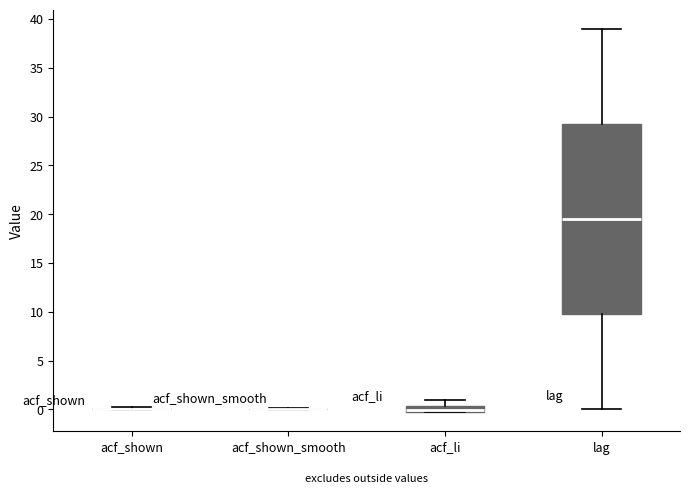

Which box is the tallest, from its lower edge to its upper edge?

lag